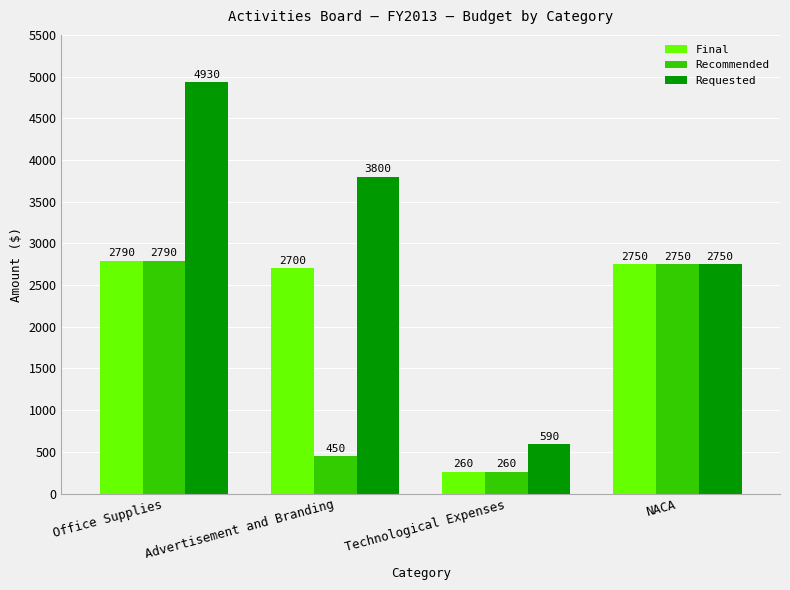

Rank the series by their average value, from lowest to highest.

Recommended, Final, Requested